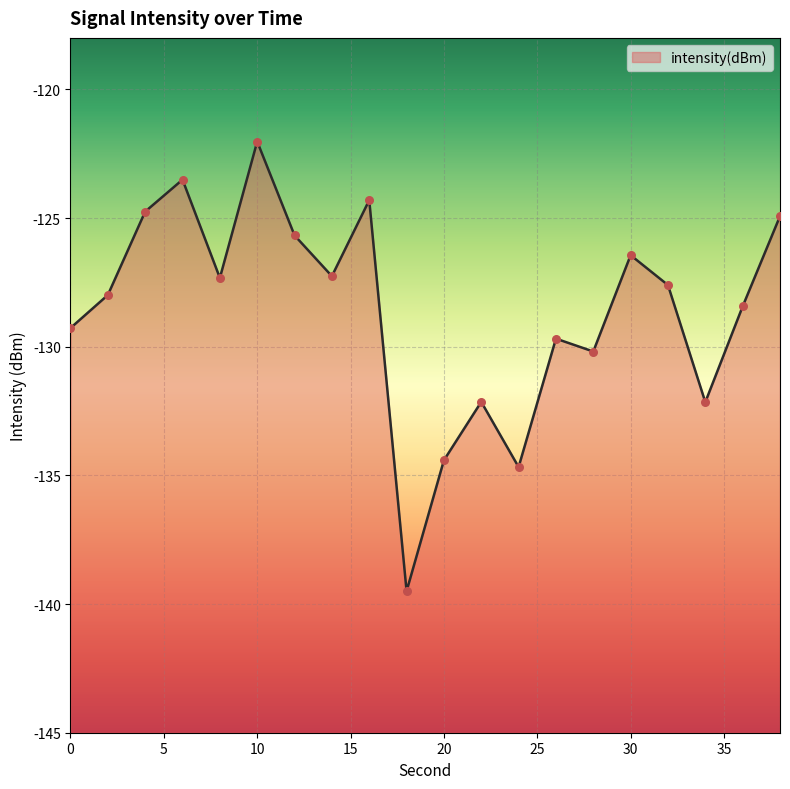

Between 26 and 34, which is larger?

26